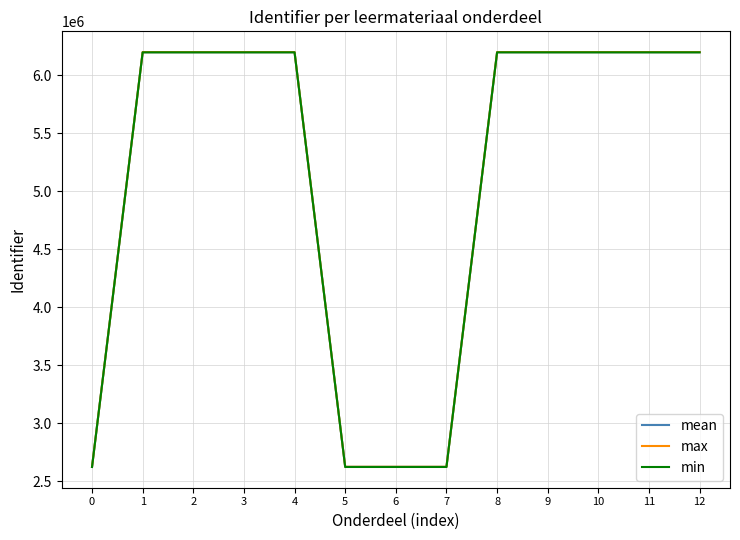

What is the spread (max minus min) of values at 5?

1524.4